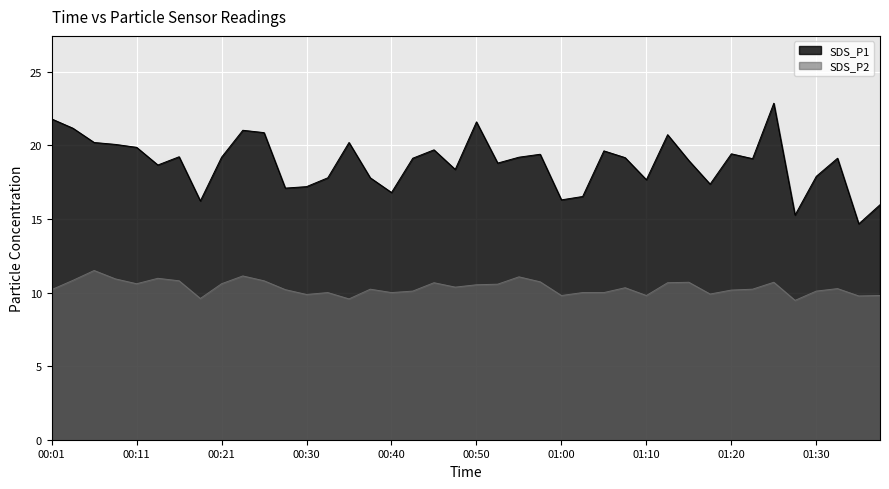

At which category does the chart reach its minimum across all series?

01:27